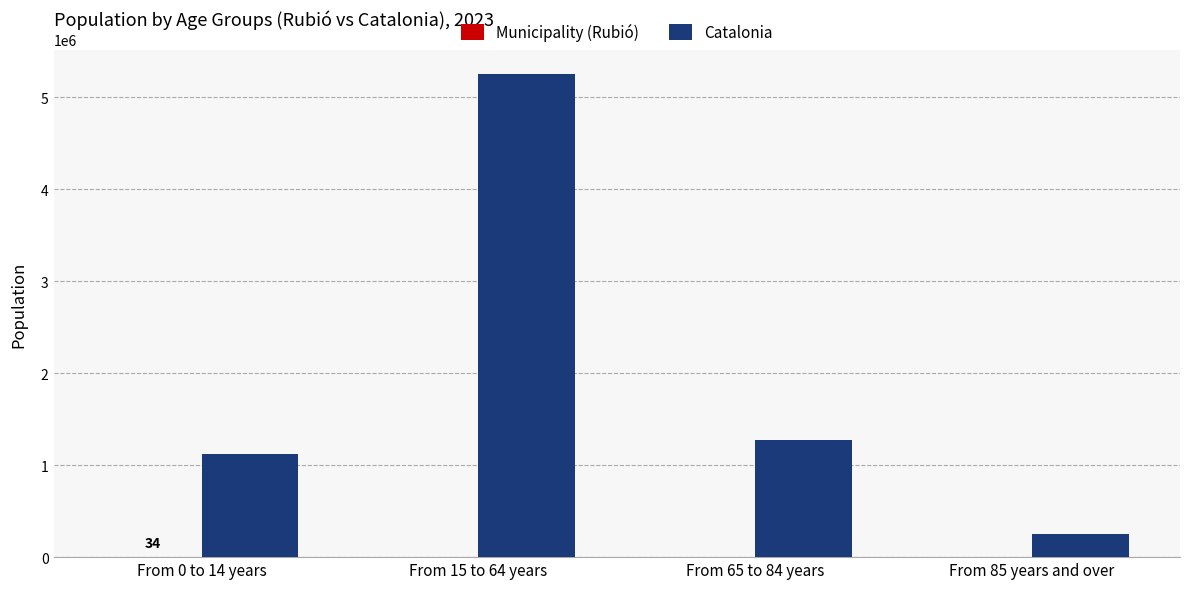

Which series has the largest range (max minus min)?

Catalonia